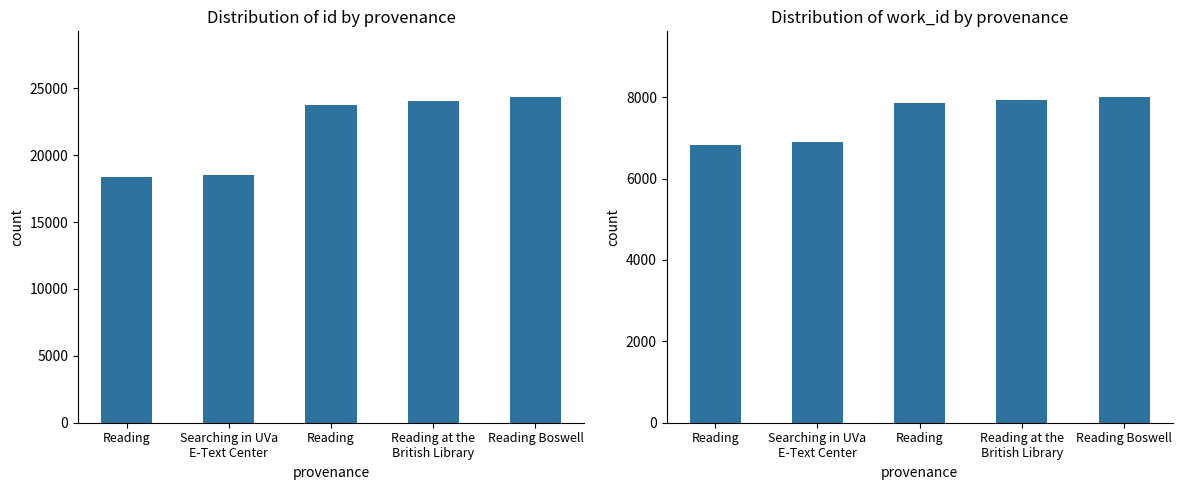

List the series in order of their peak value, lowest first.

work_id, id